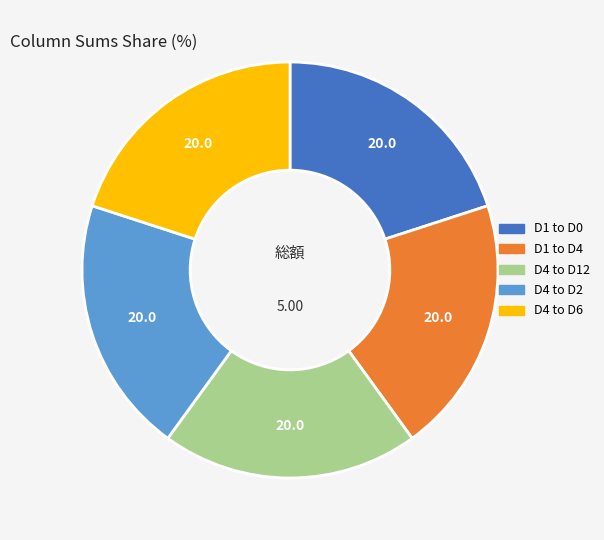

Is there any slice that represents more than half of the pie?

No